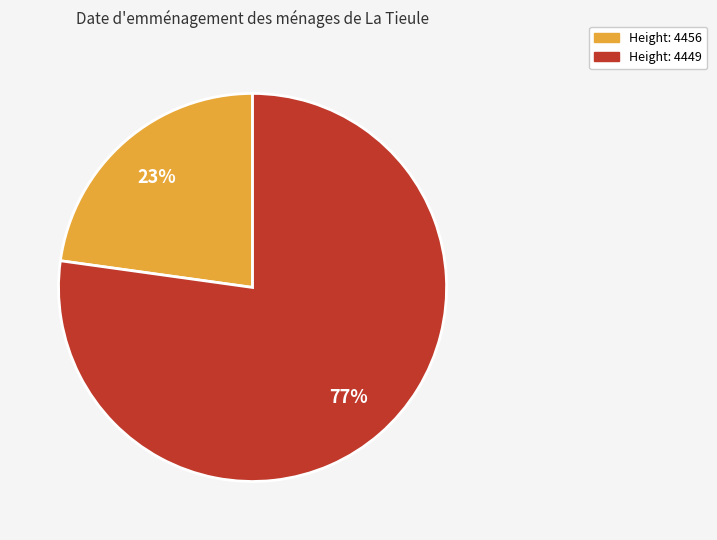

Is there a majority slice in this chart?

Yes